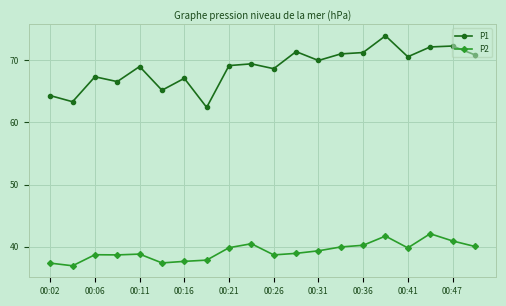

True or false: P1 and P2 intersect in this chart.

False